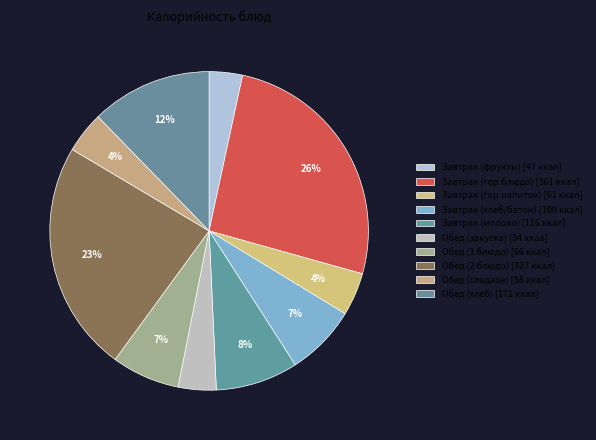

Count the number of slices in the pie.

10